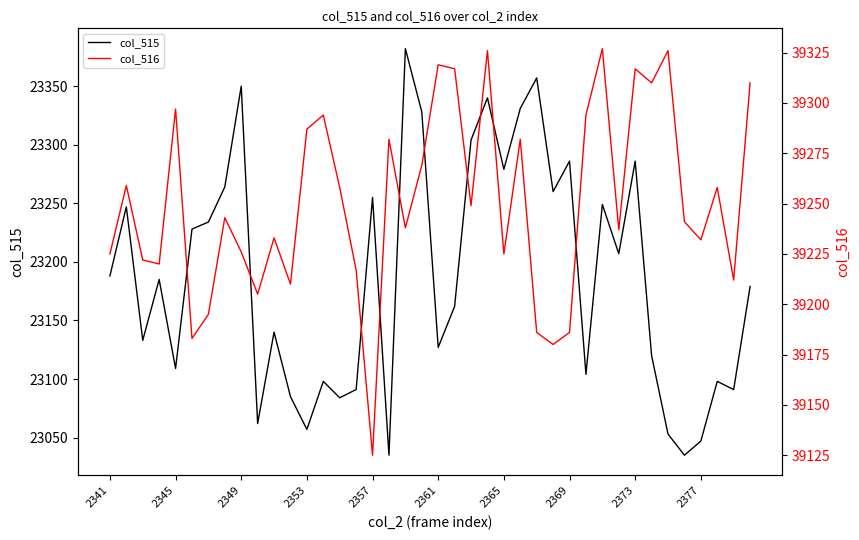

The value of col_515 at 2377 is 32911. True or false?

False